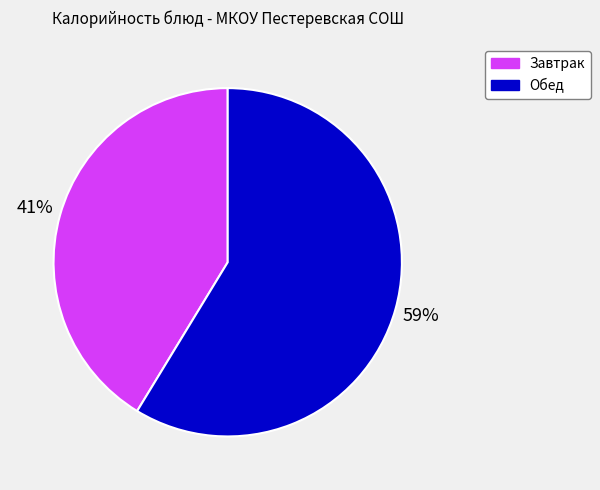

To the nearest percent, what portion does Обед represent?

59%